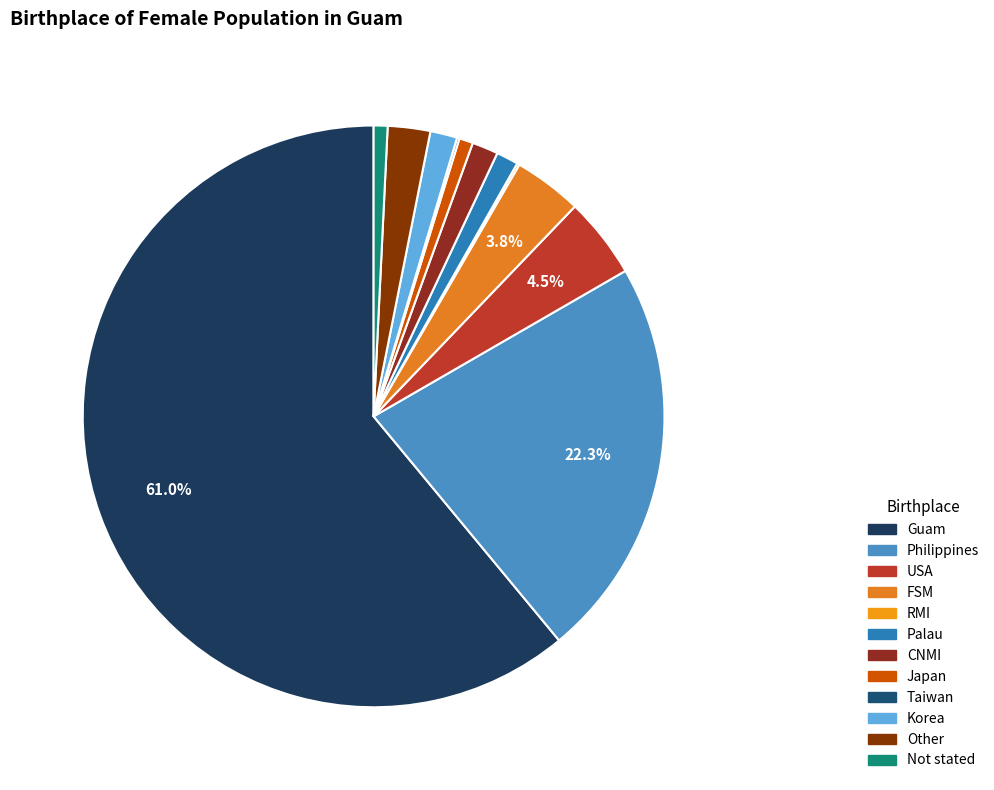

Which category has the smallest portion of the pie?

RMI